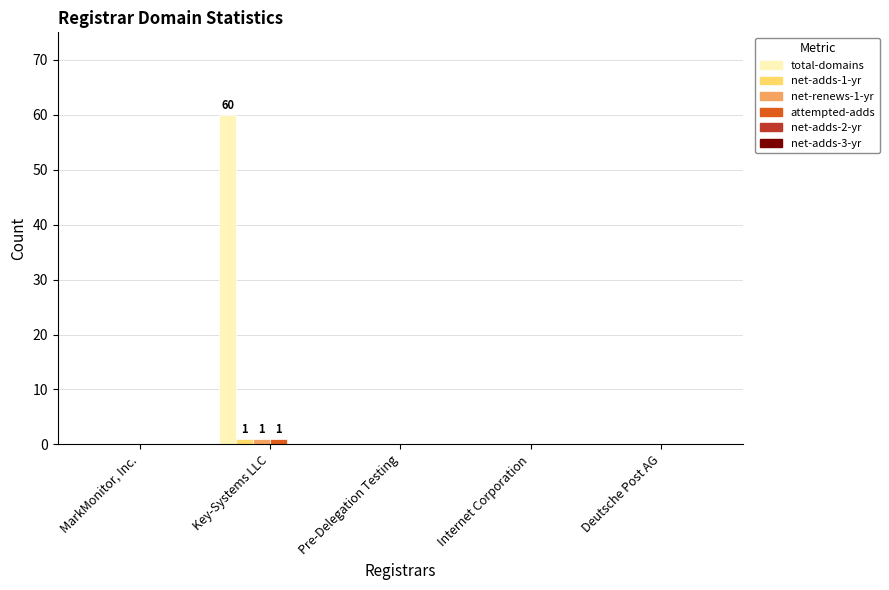

Which series has the largest total across all categories?

total-domains